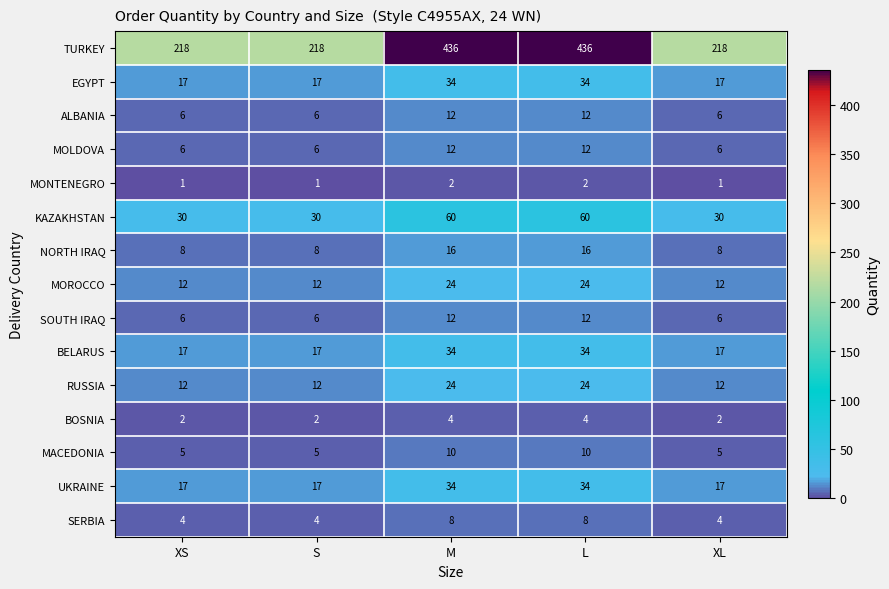

What is the average value of the EGYPT series?

24